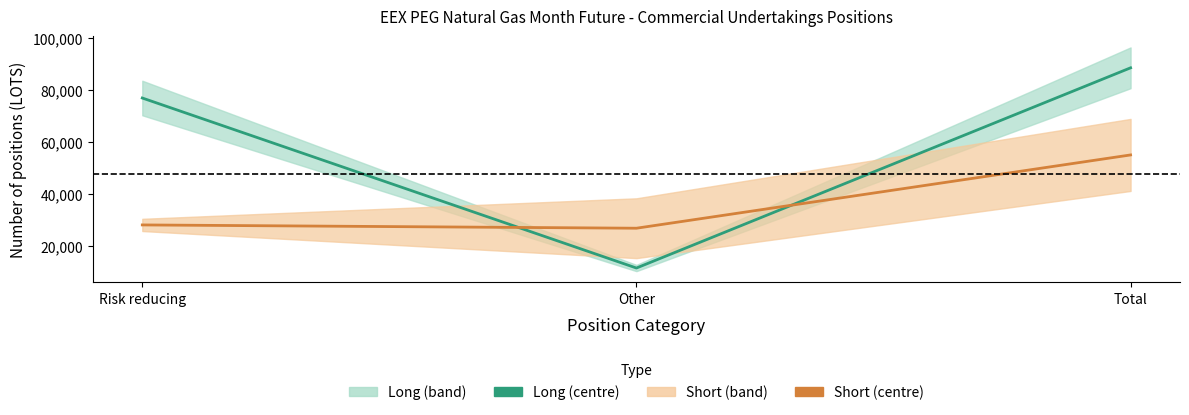

What is the difference between the second highest and minimum values in the Short series?

1263.9